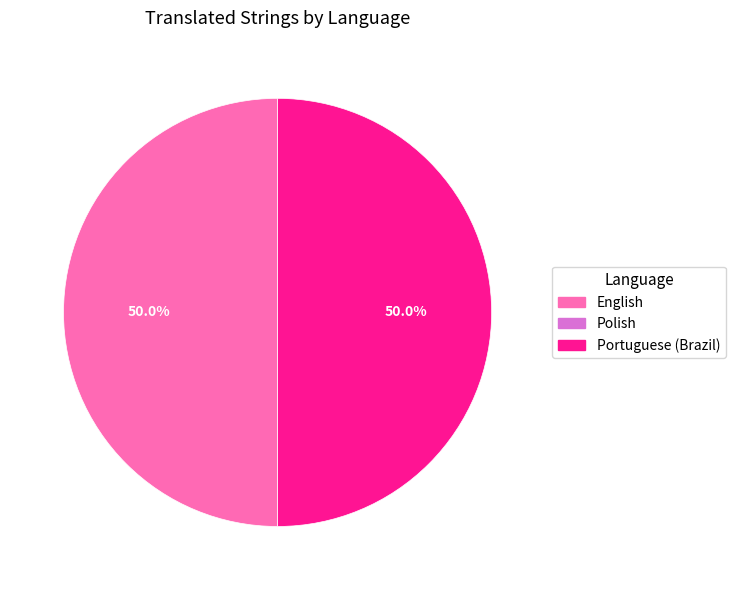

To the nearest percent, what is the combined percentage of Portuguese (Brazil) and English?

100%